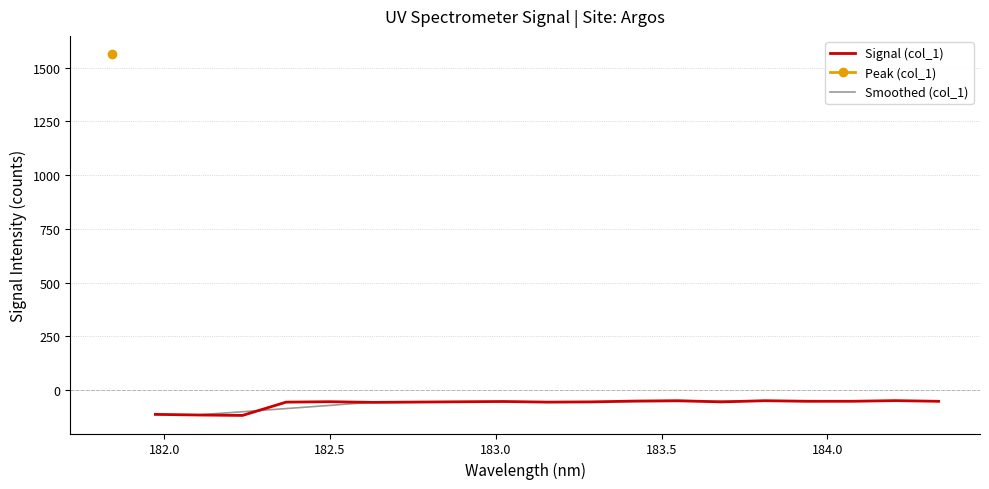

What is the maximum value for Smoothed (col_1)?

-50.6